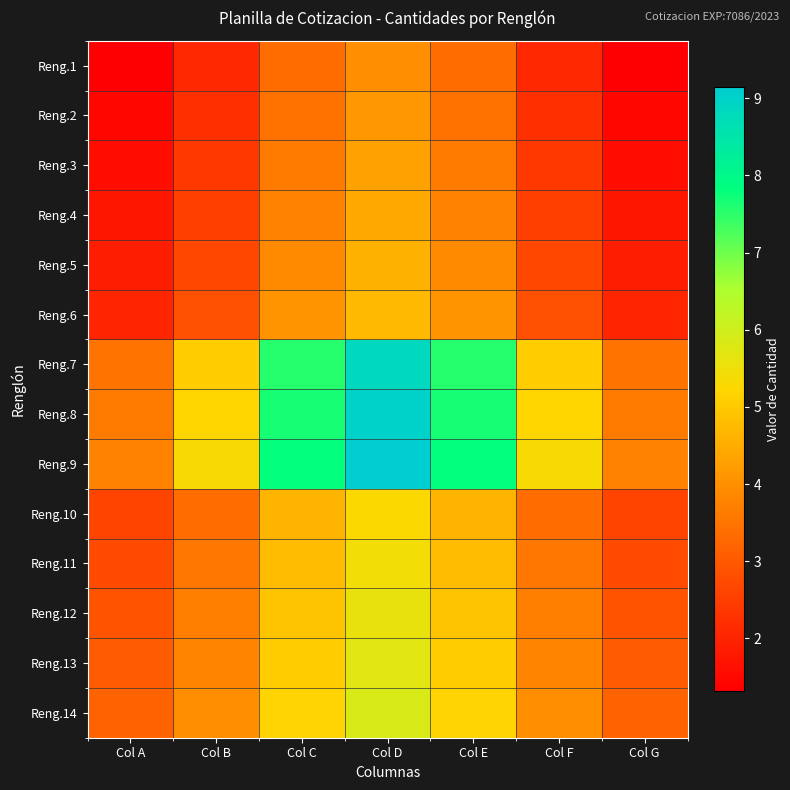

Reading left to right, transcribe all the data shown in this chart.

Reng.1: Col A=1.3	Col B=2.1	Col C=3.3	Col D=4.0	Col E=3.3	Col F=2.1	Col G=1.3
Reng.2: Col A=1.5	Col B=2.2	Col C=3.5	Col D=4.1	Col E=3.5	Col F=2.2	Col G=1.5
Reng.3: Col A=1.6	Col B=2.4	Col C=3.6	Col D=4.3	Col E=3.6	Col F=2.4	Col G=1.6
Reng.4: Col A=1.7	Col B=2.5	Col C=3.8	Col D=4.4	Col E=3.8	Col F=2.5	Col G=1.7
Reng.5: Col A=1.9	Col B=2.7	Col C=3.9	Col D=4.6	Col E=3.9	Col F=2.7	Col G=1.9
Reng.6: Col A=2.0	Col B=2.8	Col C=4.1	Col D=4.7	Col E=4.1	Col F=2.8	Col G=2.0
Reng.7: Col A=3.5	Col B=5.1	Col C=7.5	Col D=8.9	Col E=7.5	Col F=5.1	Col G=3.5
Reng.8: Col A=3.6	Col B=5.2	Col C=7.7	Col D=9.0	Col E=7.7	Col F=5.2	Col G=3.6
Reng.9: Col A=3.8	Col B=5.4	Col C=7.8	Col D=9.1	Col E=7.8	Col F=5.4	Col G=3.8
Reng.10: Col A=2.6	Col B=3.4	Col C=4.6	Col D=5.3	Col E=4.6	Col F=3.4	Col G=2.6
Reng.11: Col A=2.7	Col B=3.5	Col C=4.8	Col D=5.4	Col E=4.8	Col F=3.5	Col G=2.7
Reng.12: Col A=2.9	Col B=3.7	Col C=4.9	Col D=5.6	Col E=4.9	Col F=3.7	Col G=2.9
Reng.13: Col A=3.0	Col B=3.8	Col C=5.1	Col D=5.7	Col E=5.1	Col F=3.8	Col G=3.0
Reng.14: Col A=3.2	Col B=4.0	Col C=5.2	Col D=5.9	Col E=5.2	Col F=4.0	Col G=3.2